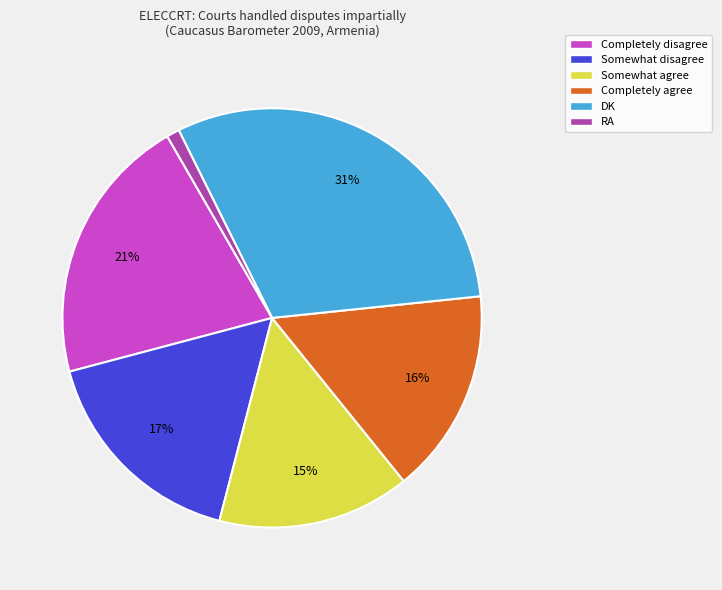

To the nearest percent, what is the difference between the Somewhat agree and Somewhat disagree slice percentages?

2%